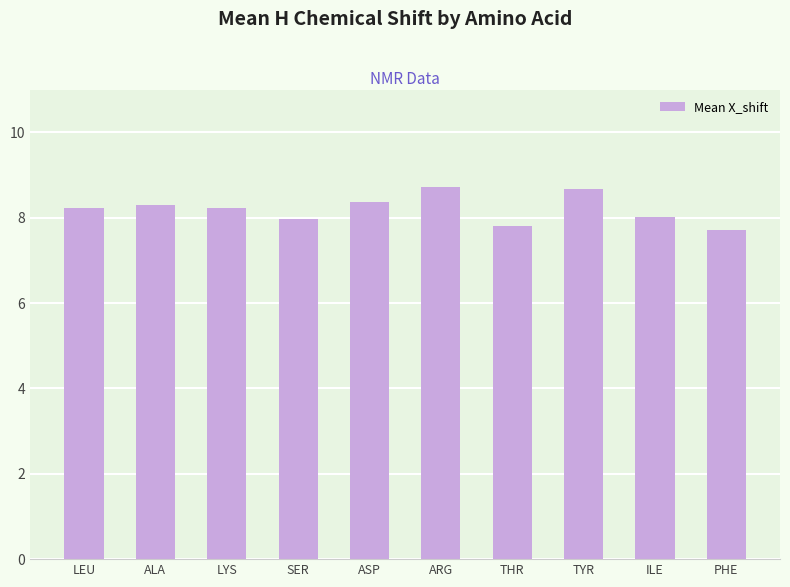

The value at TYR is 8.7. True or false?

True